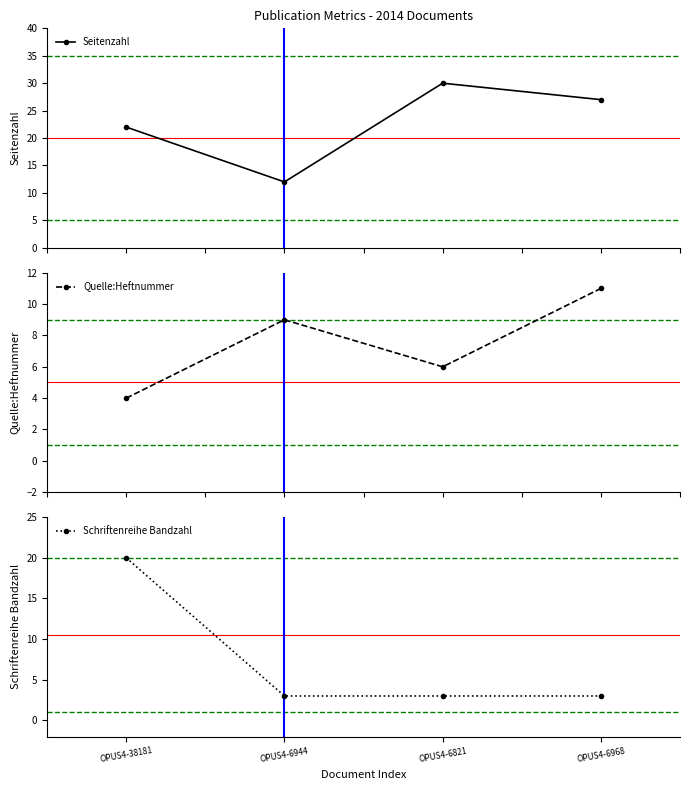

What is the sum of all Quelle:Heftnummer values?

30